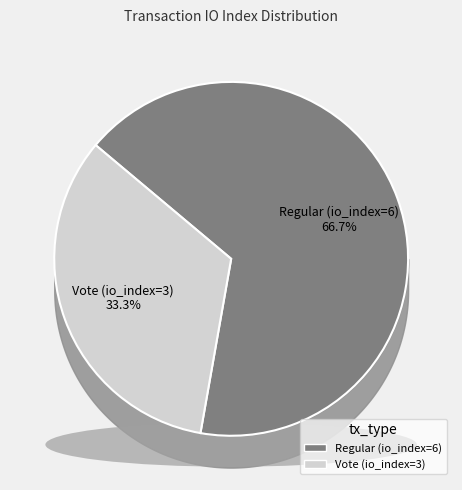

What is the total percentage of Regular (io_index=6) and Vote (io_index=3)?

100.0%